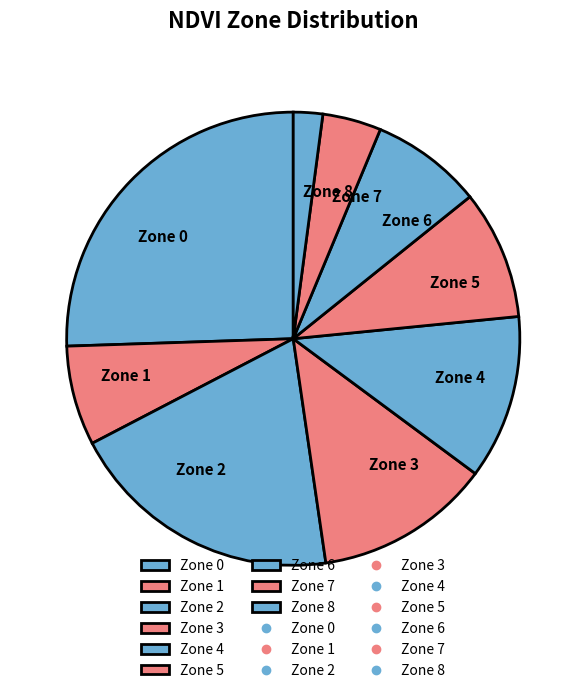

Rank the categories by value from lowest to highest.

Zone 8, Zone 7, Zone 1, Zone 6, Zone 5, Zone 4, Zone 3, Zone 2, Zone 0